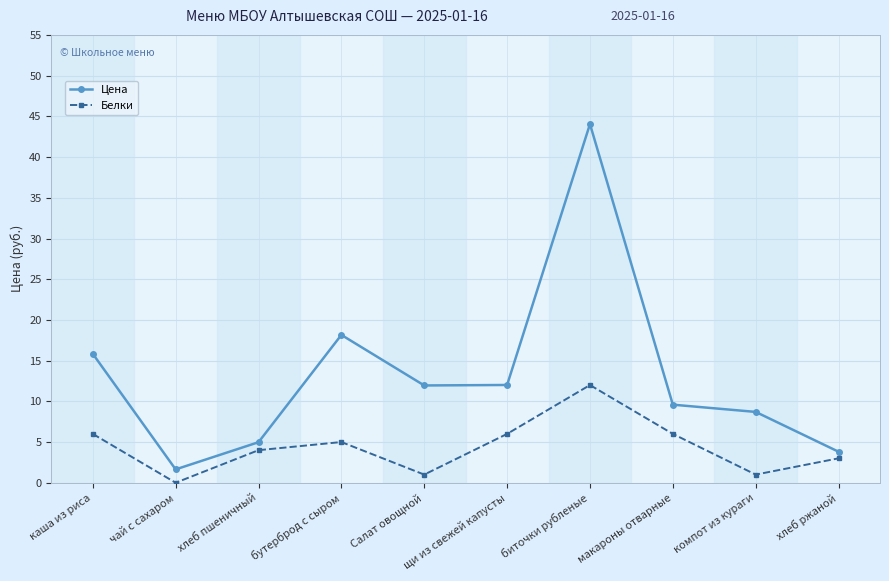

True or false: Цена has a value of 5.0 at хлеб пшеничный.

True